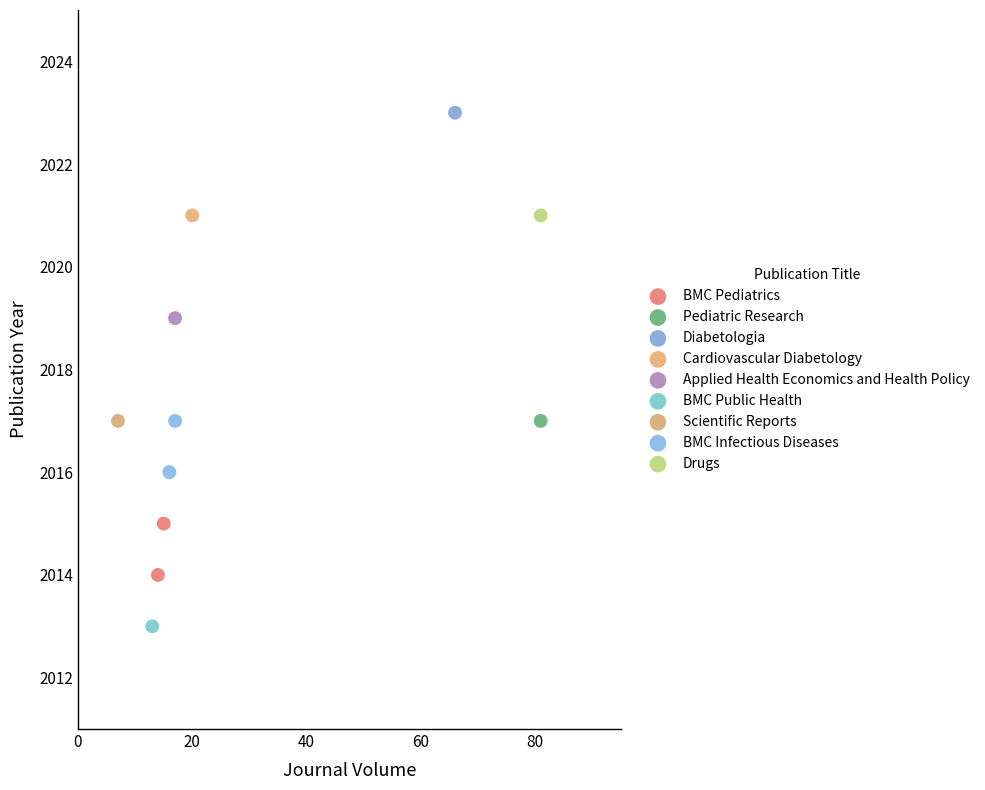

Which series reaches the minimum Y coordinate?

BMC Public Health